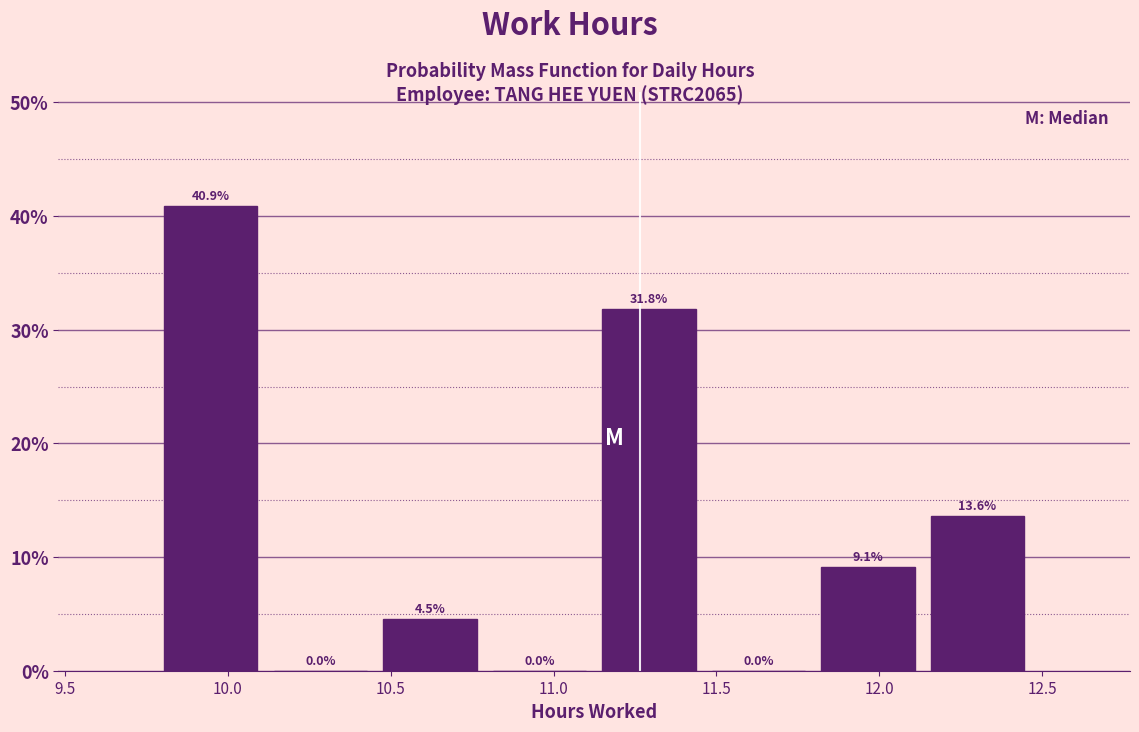

Reading left to right, transcribe this chart: for each bar, give the range it covers on the x-axis and its height. The bar edges are not printed on the chart, so give them approximately, as read against the axis.

9.80 to 10.10: 40.9
10.10 to 10.45: 0.0
10.45 to 10.80: 4.5
10.80 to 11.15: 0.0
11.15 to 11.45: 31.8
11.45 to 11.80: 0.0
11.80 to 12.15: 9.1
12.15 to 12.45: 13.6